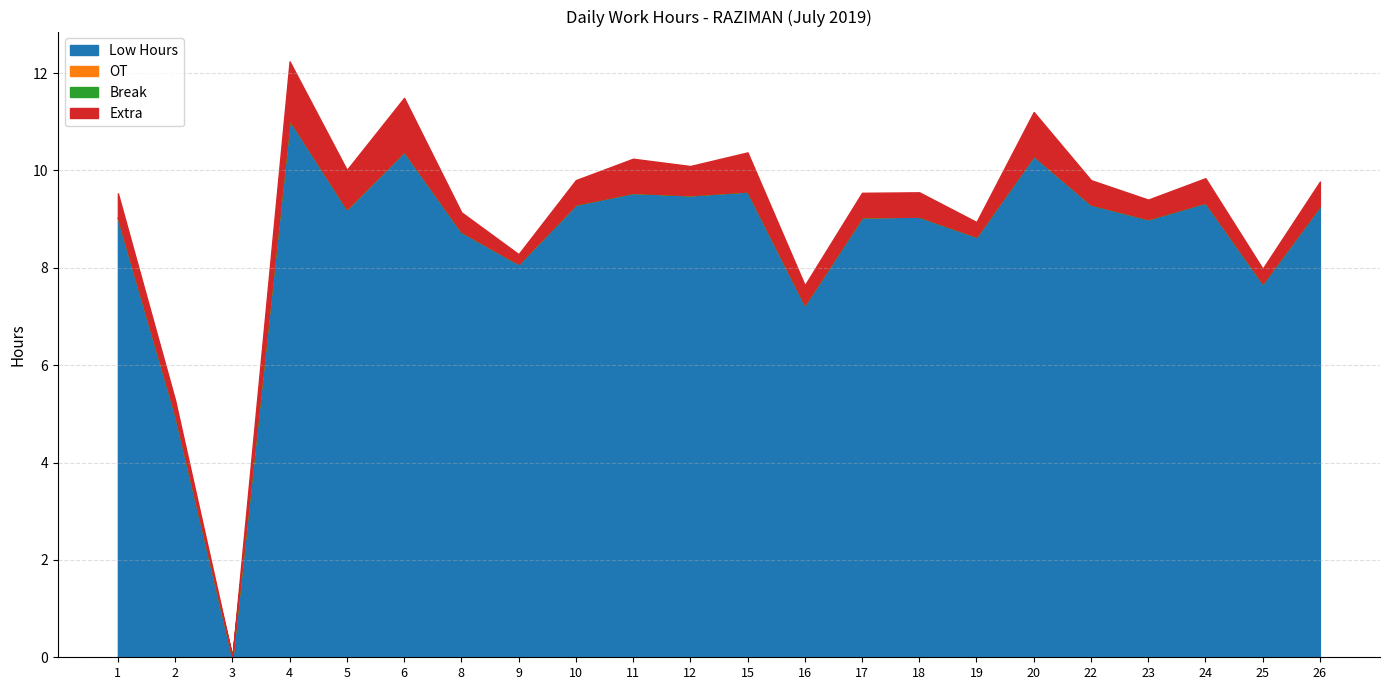

Does the chart have visible grid lines?

Yes